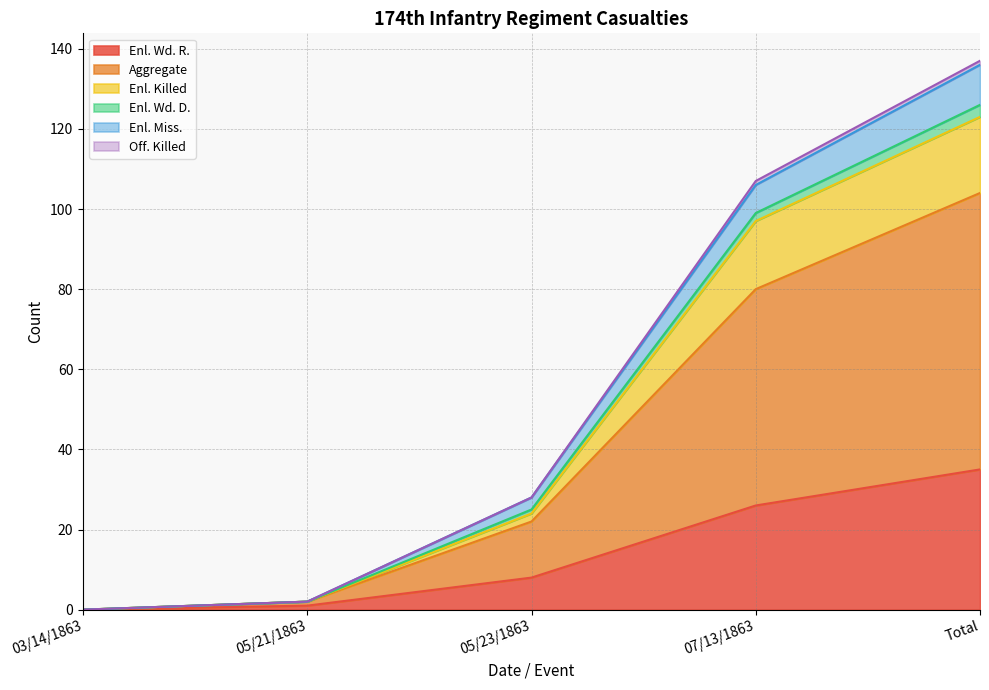

Which category has the highest value in the Enl. Wd. R. series?

Total